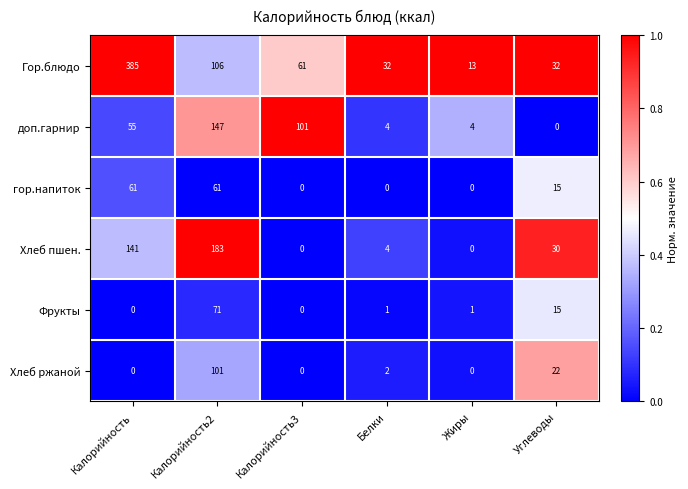

True or false: Фрукты has a value of 71 at Калорийность2.

True